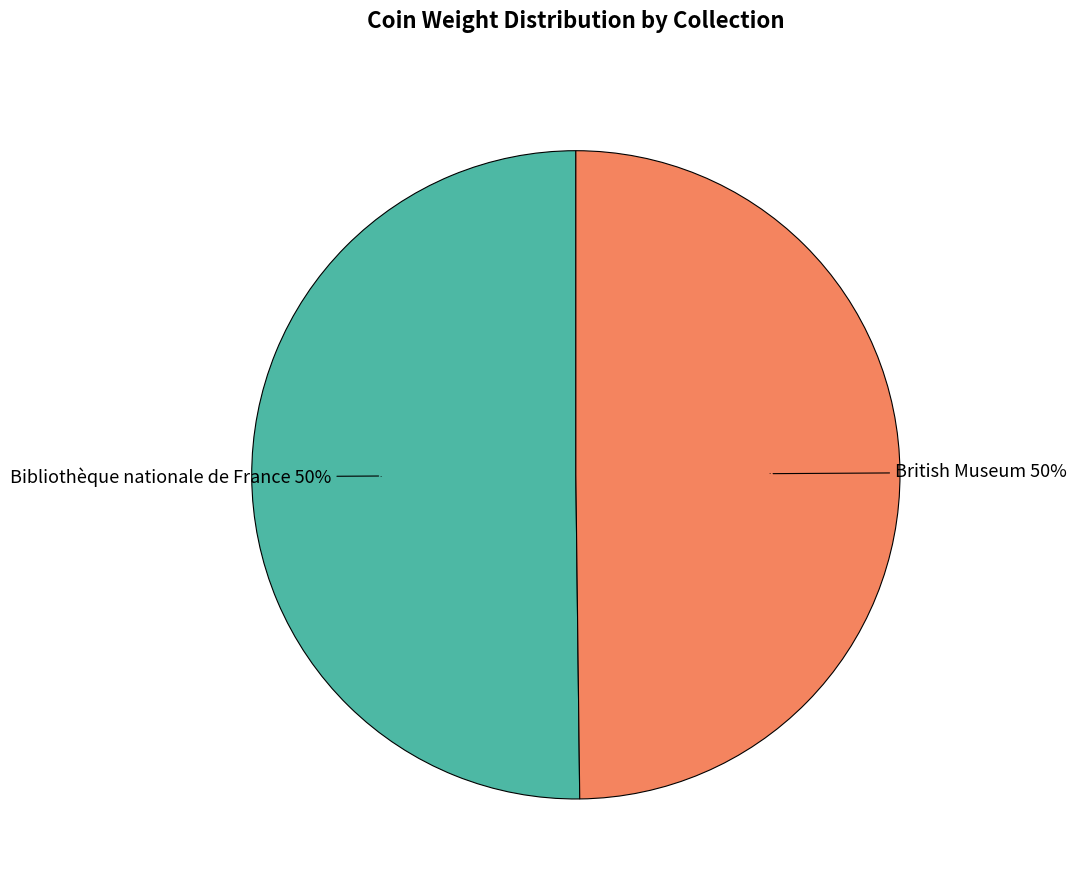

Combined, what portion of the pie is Bibliothèque nationale de France and British Museum?

100.0%